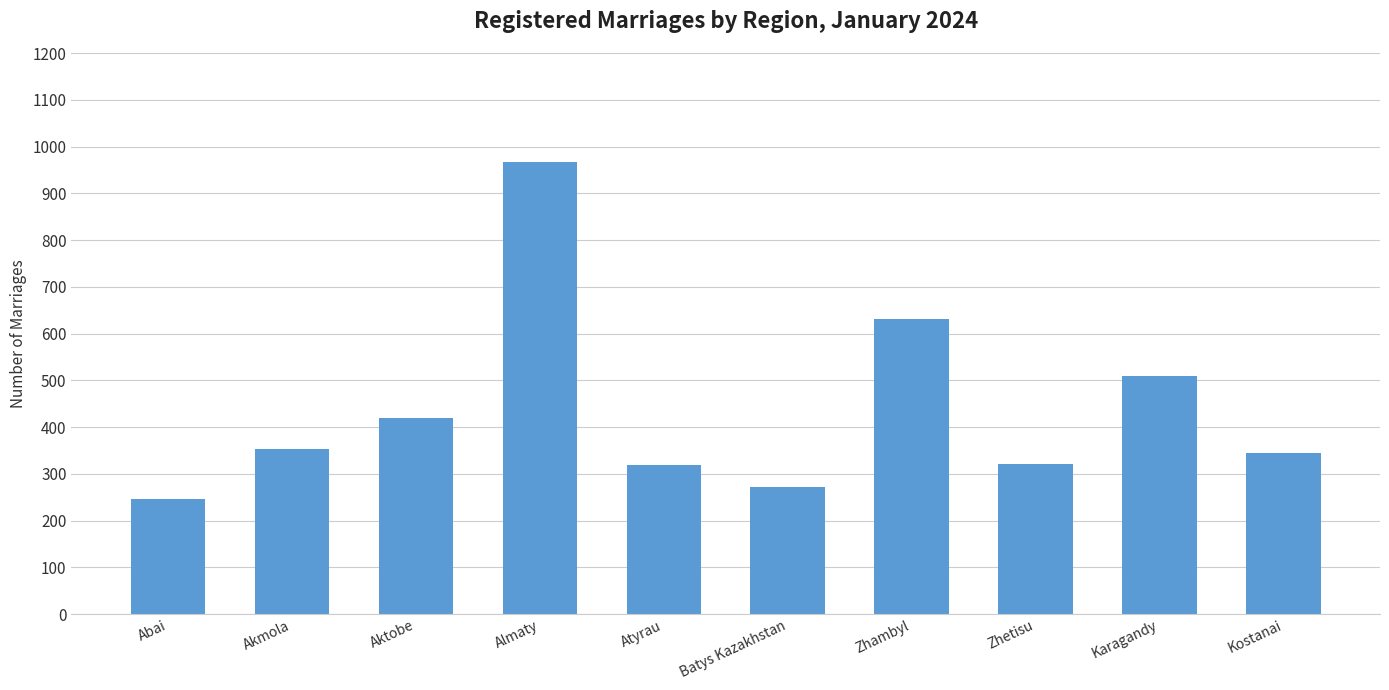

Are the bars grouped side by side (vs. stacked)?

No